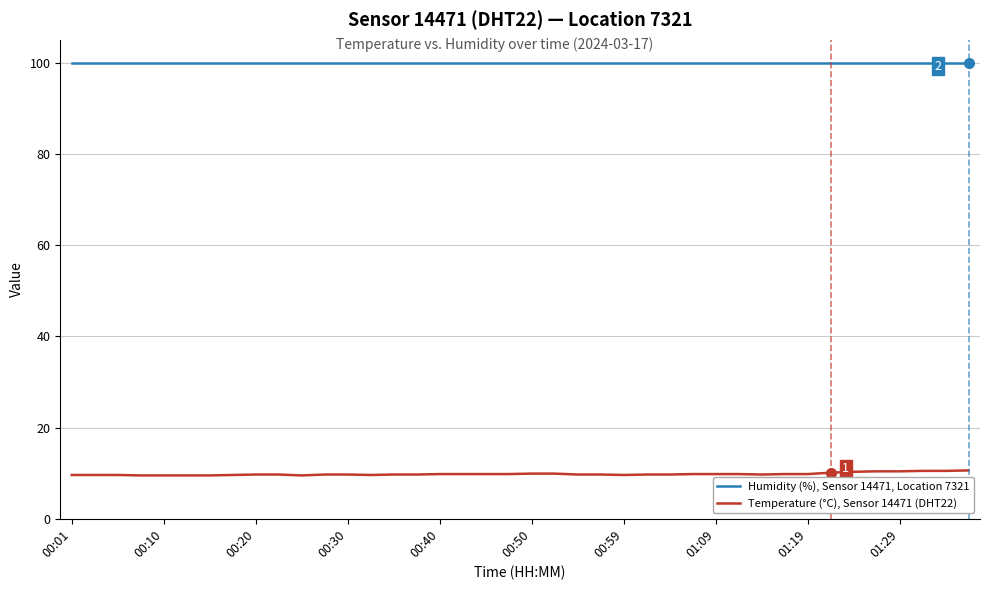

Which series has the largest total across all categories?

Humidity (%), Sensor 14471, Location 7321